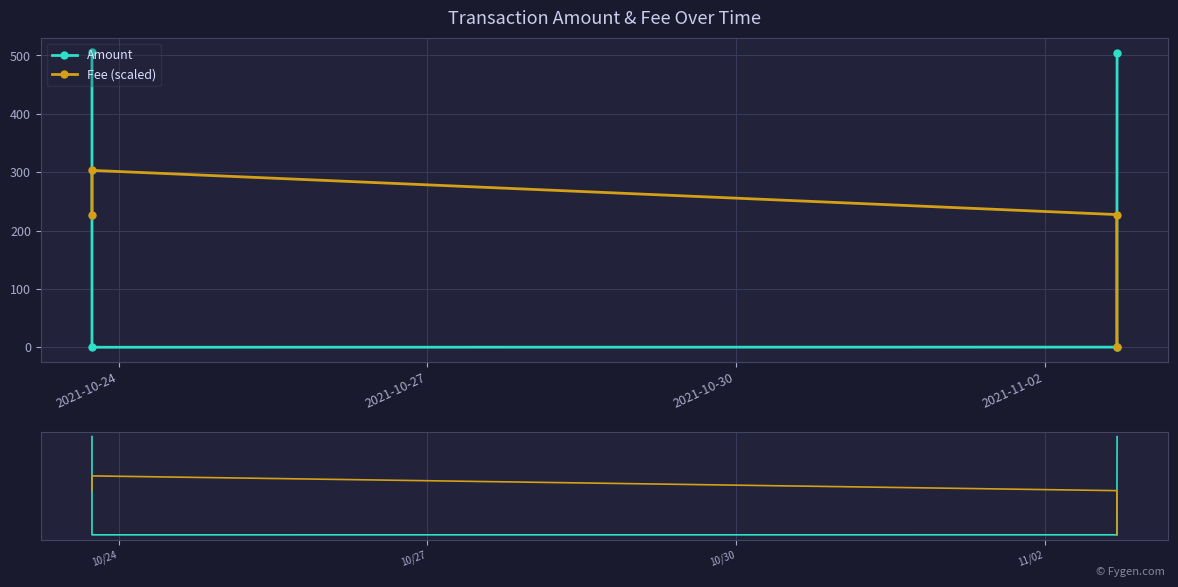

What is the value of the Amount point at the 3rd from the left?

0.2